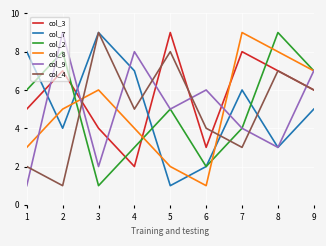

What is the difference between the highest and lowest values at 7?

6